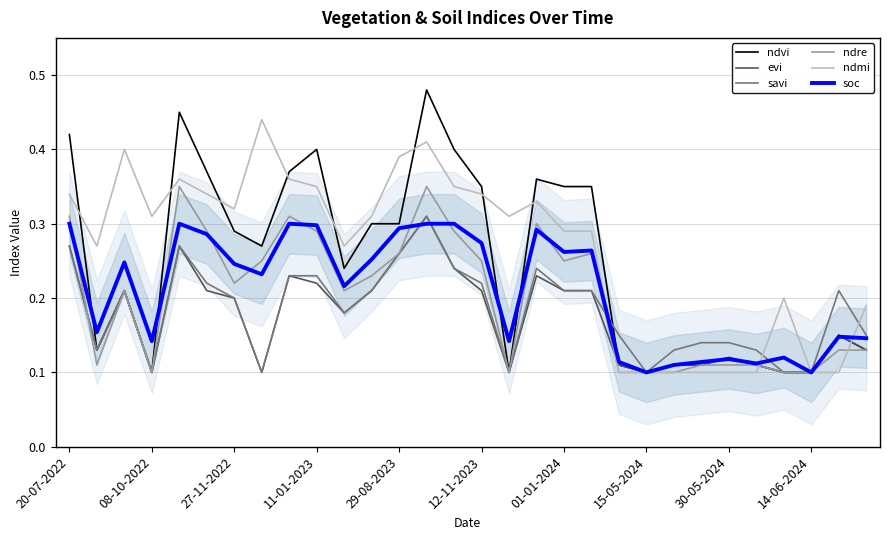

Is it true that ndre equals 0.4 at 12-11-2023?

False